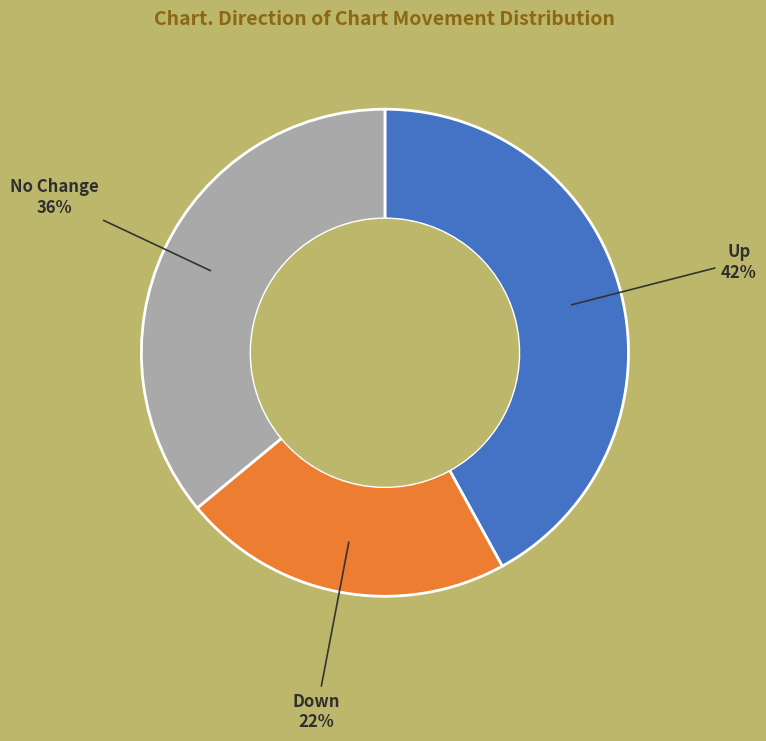

To the nearest percent, what is the average slice percentage?

33%